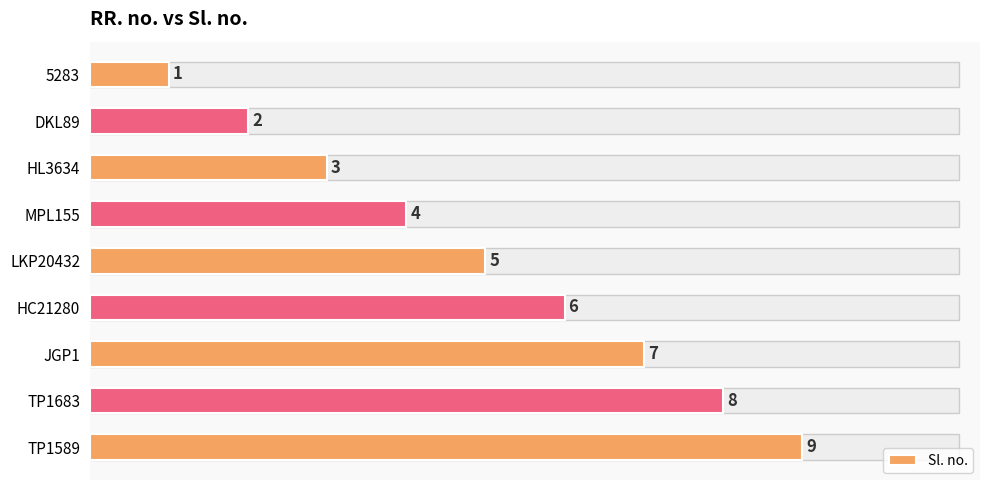

Between TP1589 and DKL89, which is larger?

TP1589